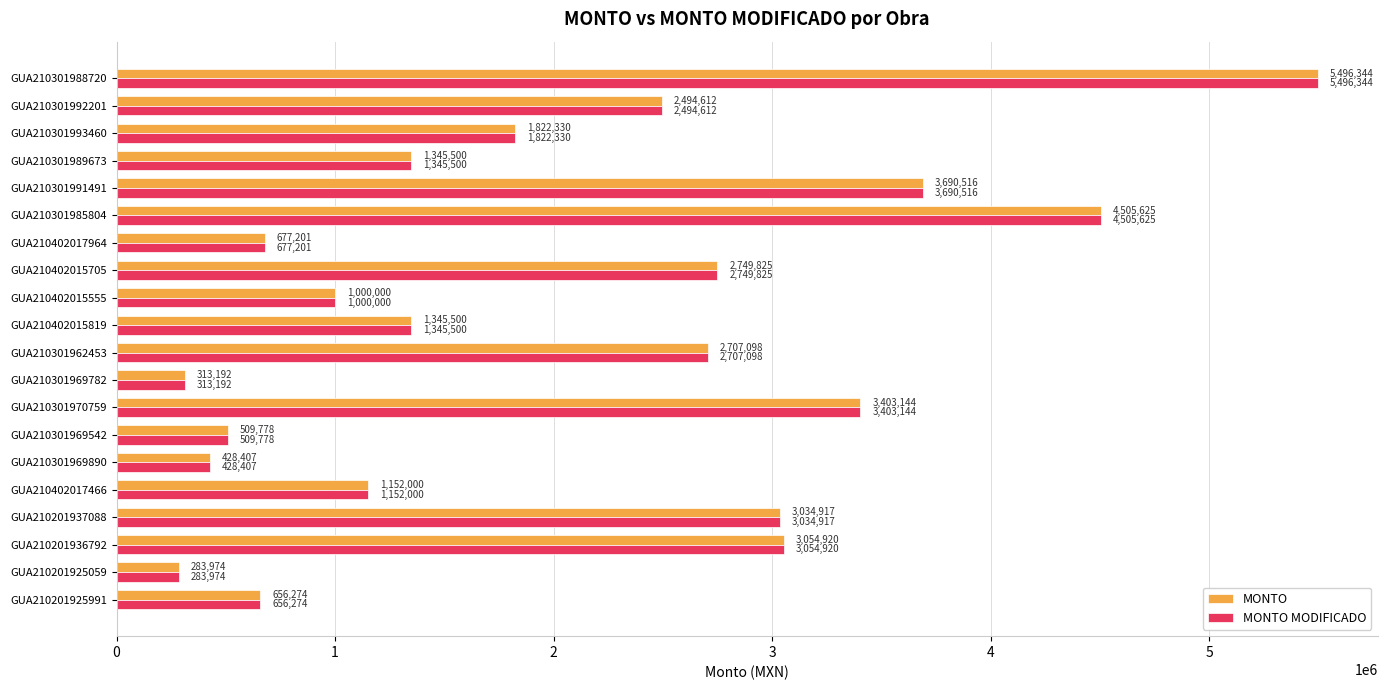

Where is MONTO nearest to the value 2890159?

GUA210402015705